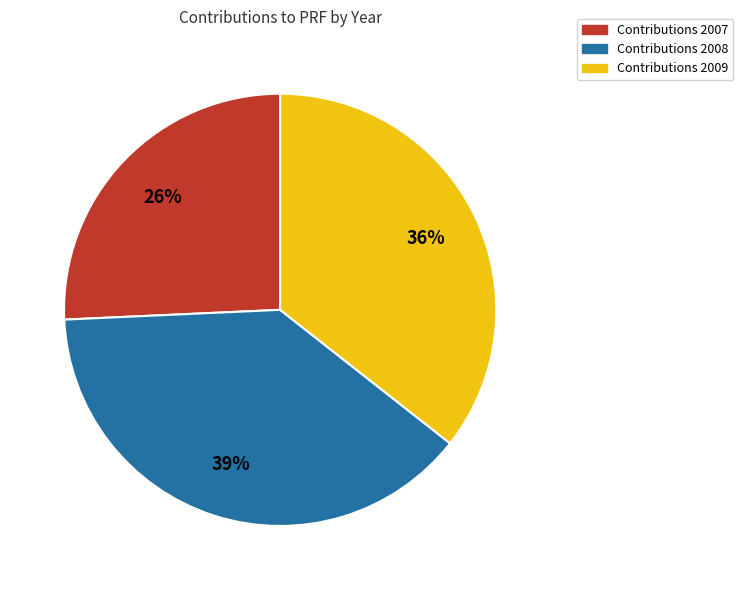

To the nearest percent, what is the difference between the largest and smallest slice percentages?

13%